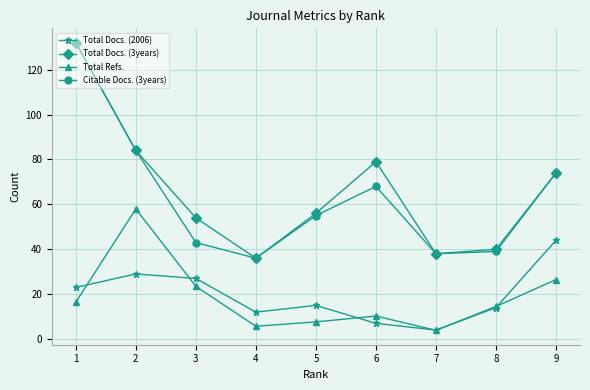

The Citable Docs. (3years) series shows 38.7 at 9. True or false?

False